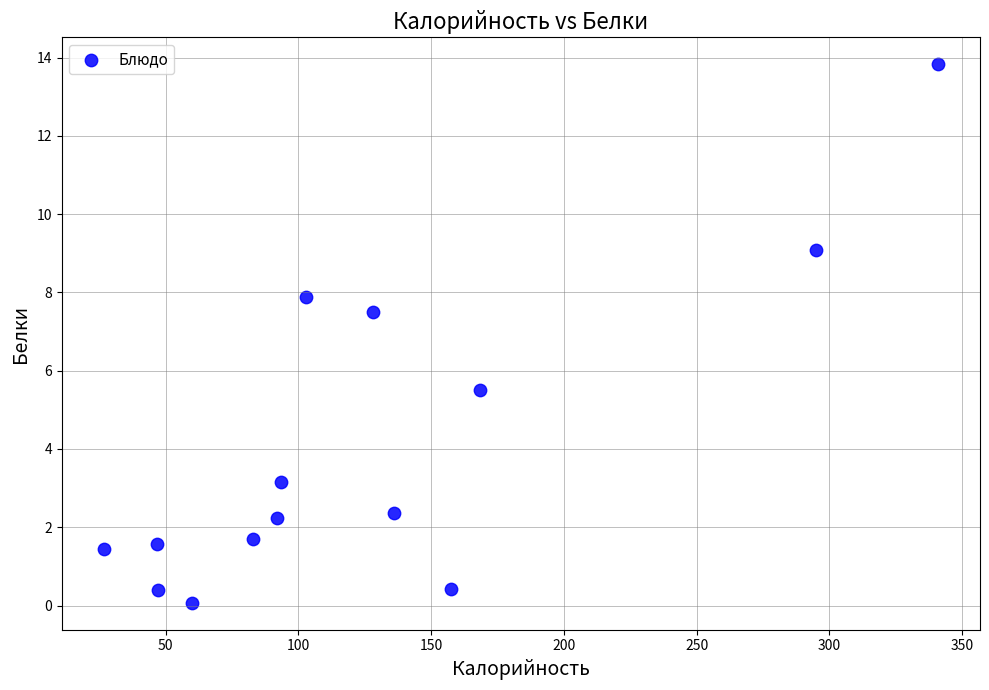

What is the range of X values (max minus min)?

314.4